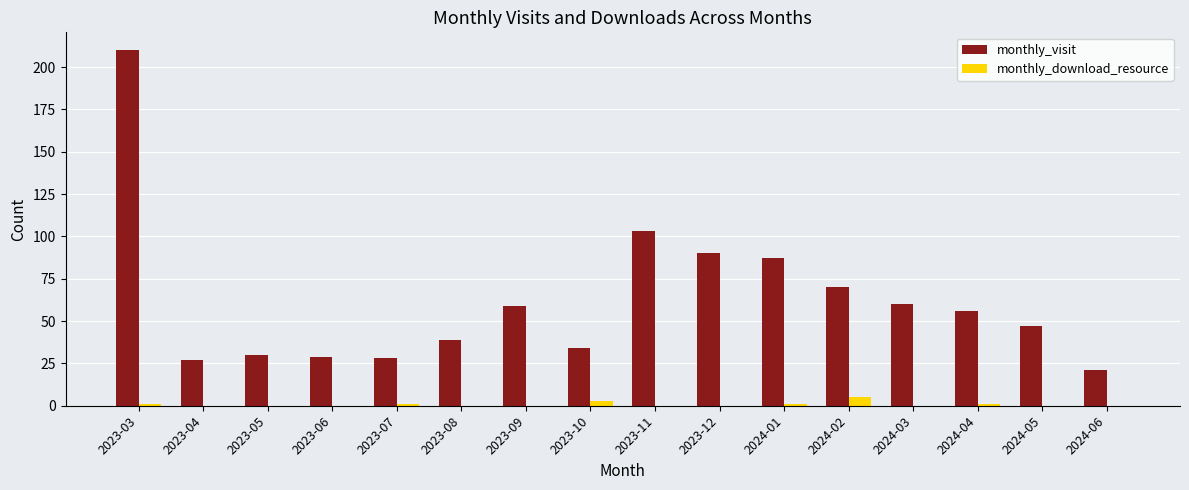

How many groups of bars are there?

16